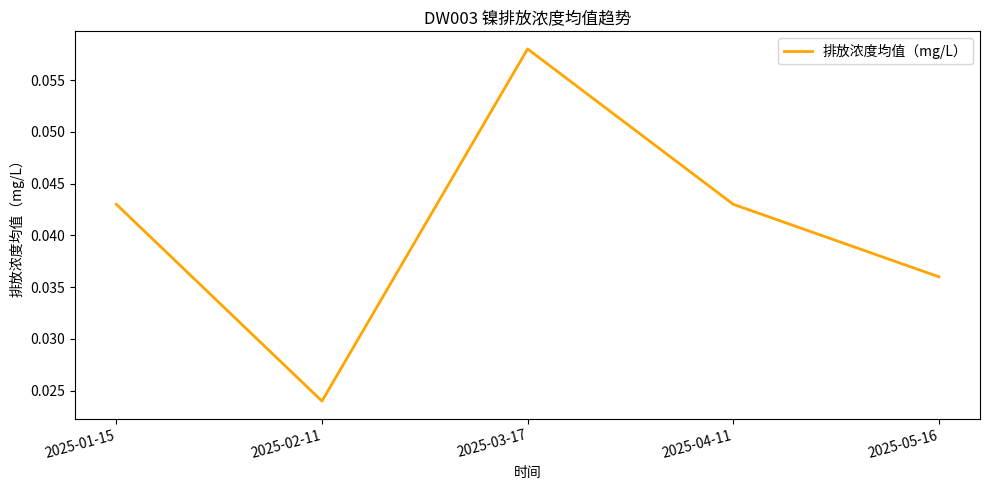

Where is the first local maximum?

2025-03-17